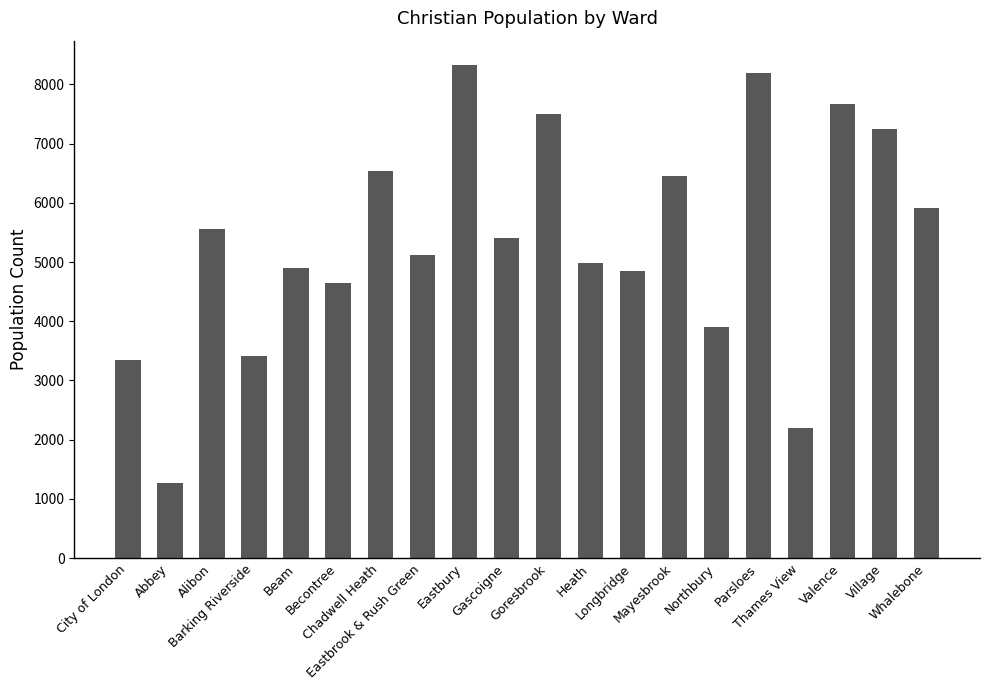

What is the minimum value shown in the chart?

1264